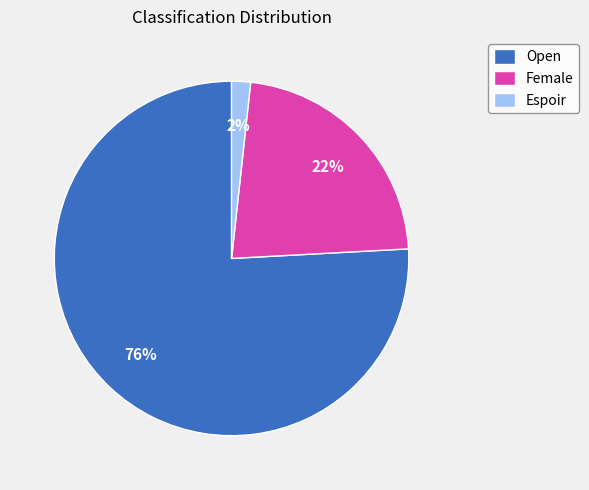

True or false: Female accounts for 22% of the total.

True